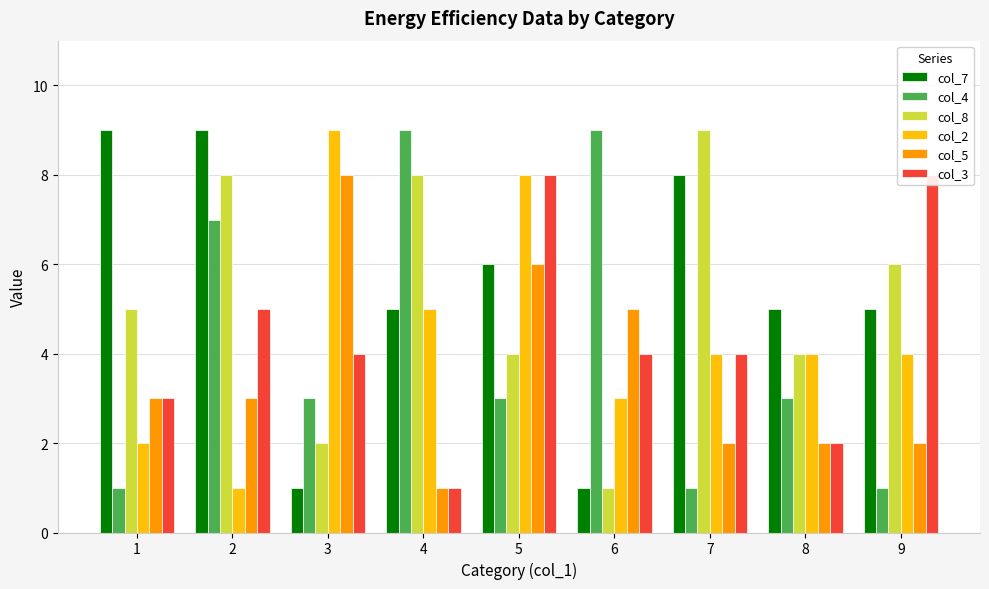

What is the difference between the second highest and second lowest values in the col_8 series?

6